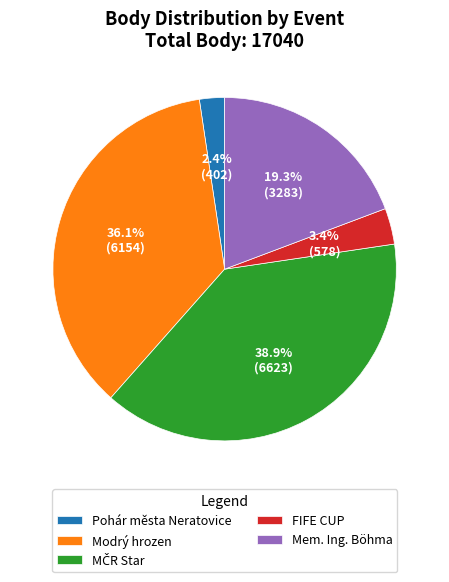

Combined, do Pohár města Neratovice and Mem. Ing. Böhma account for over 50%?

No